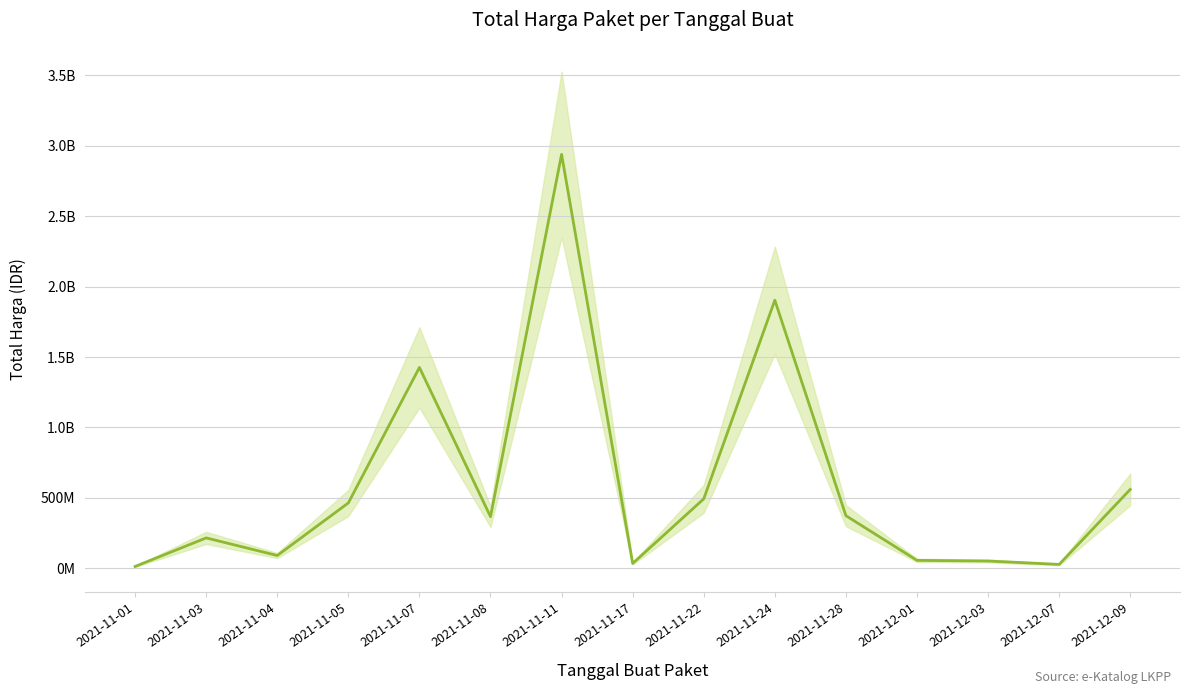

How many lines are shown in the chart?

1